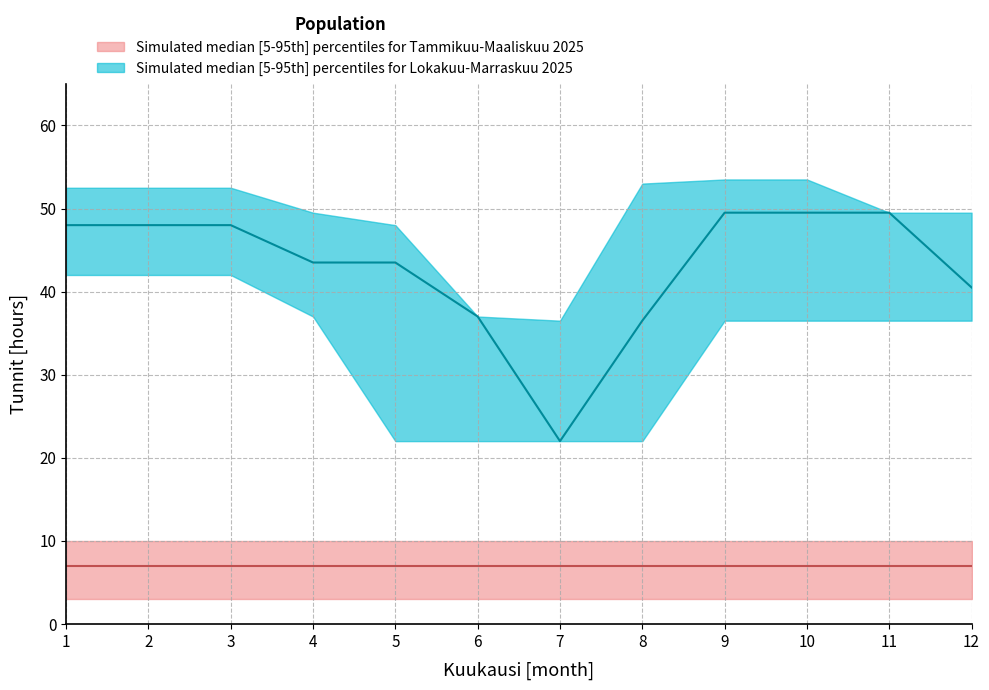

Where is the first local minimum for Helmikuu?

1